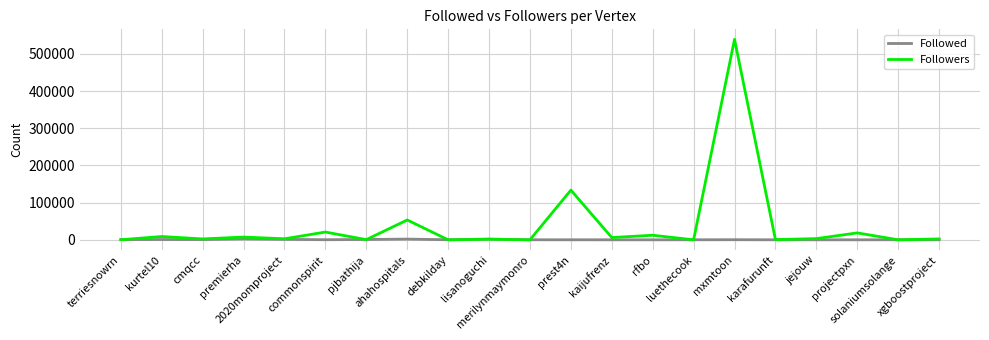

Which series has the largest total across all categories?

Followers